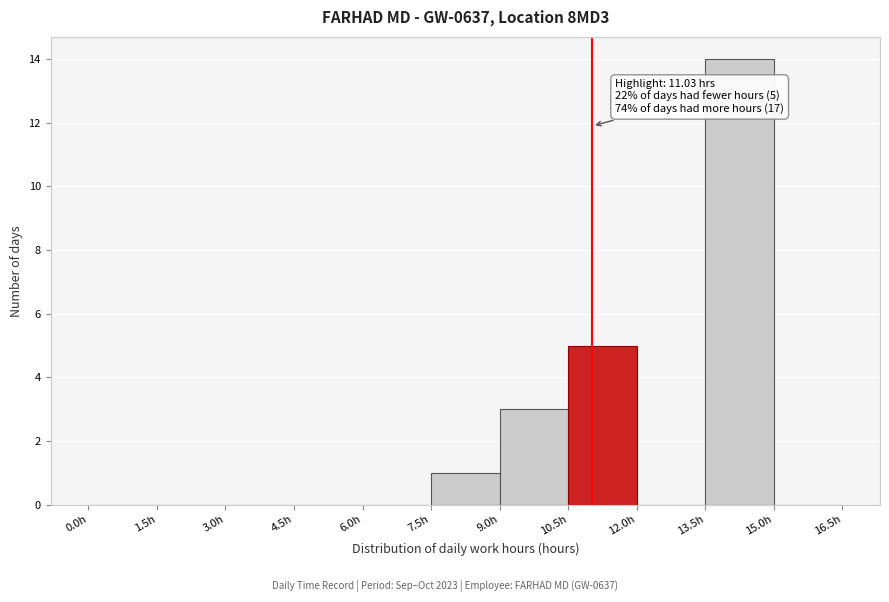

Which range on the x-axis has the tallest bar?

13.5 to 15.0